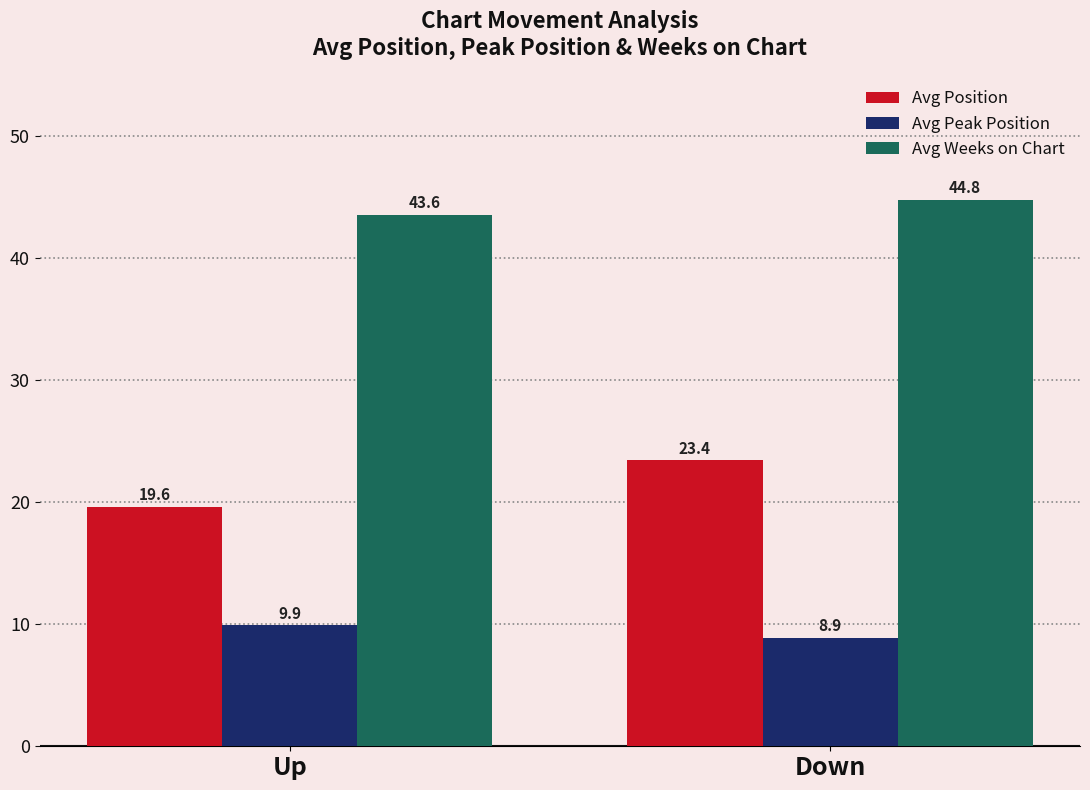

What is the sum of the Avg Weeks on Chart values at Down and Up?

88.4